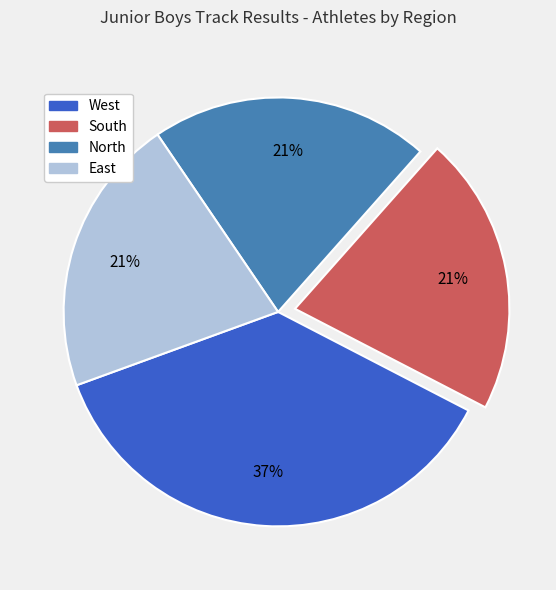

Which slice is the largest?

West